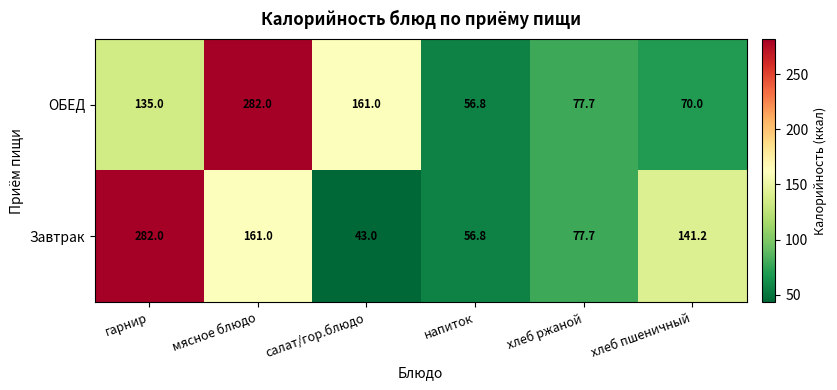

Is the value of ОБЕД at напиток greater than the value of Завтрак at хлеб ржаной?

No